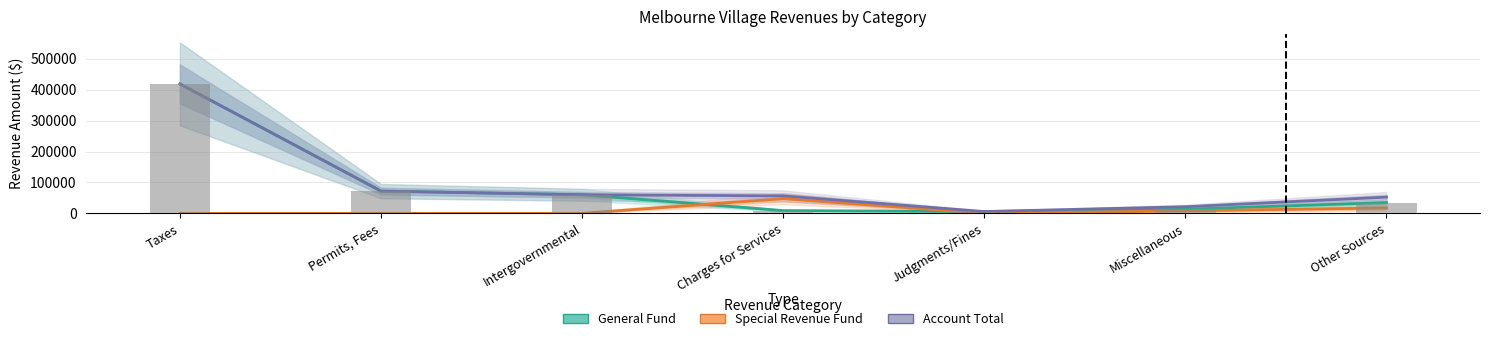

Between Other Sources and Permits, Fees, which is larger?

Permits, Fees